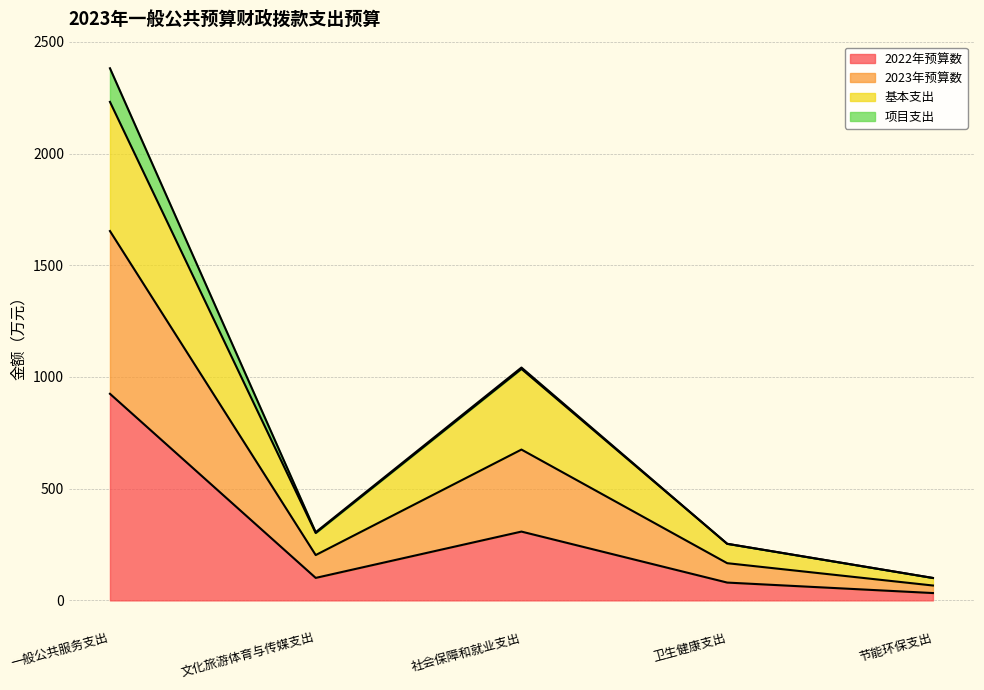

What is the label of the 1st point from the left?

一般公共服务支出